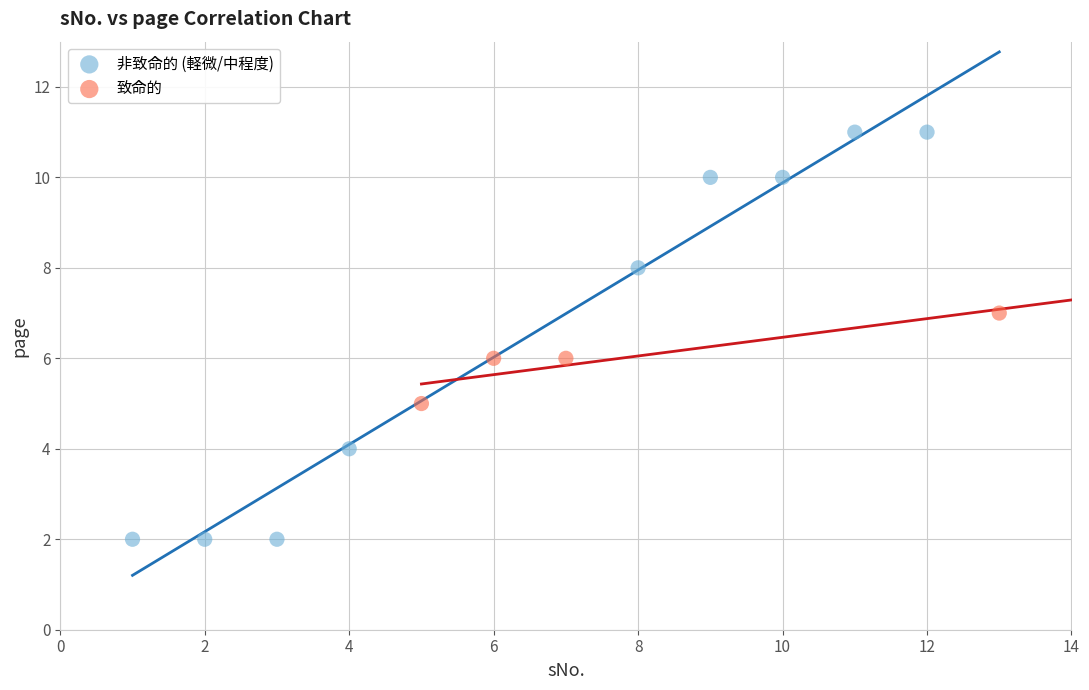

Which series contains the highest Y value?

非致命的 (軽微/中程度)